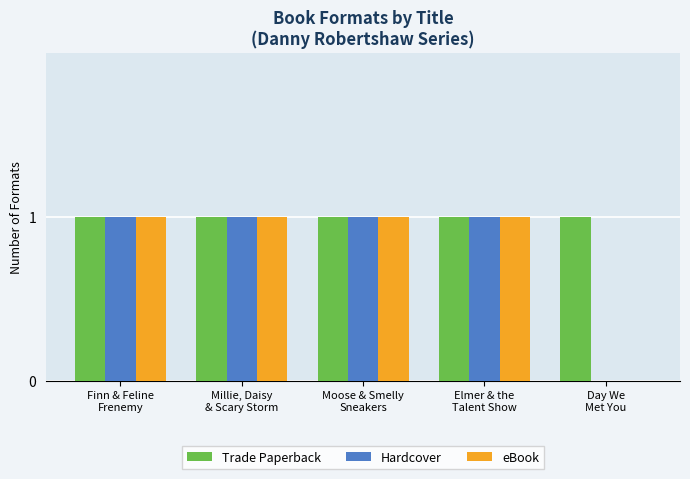

How many categories are shown in the chart?

5